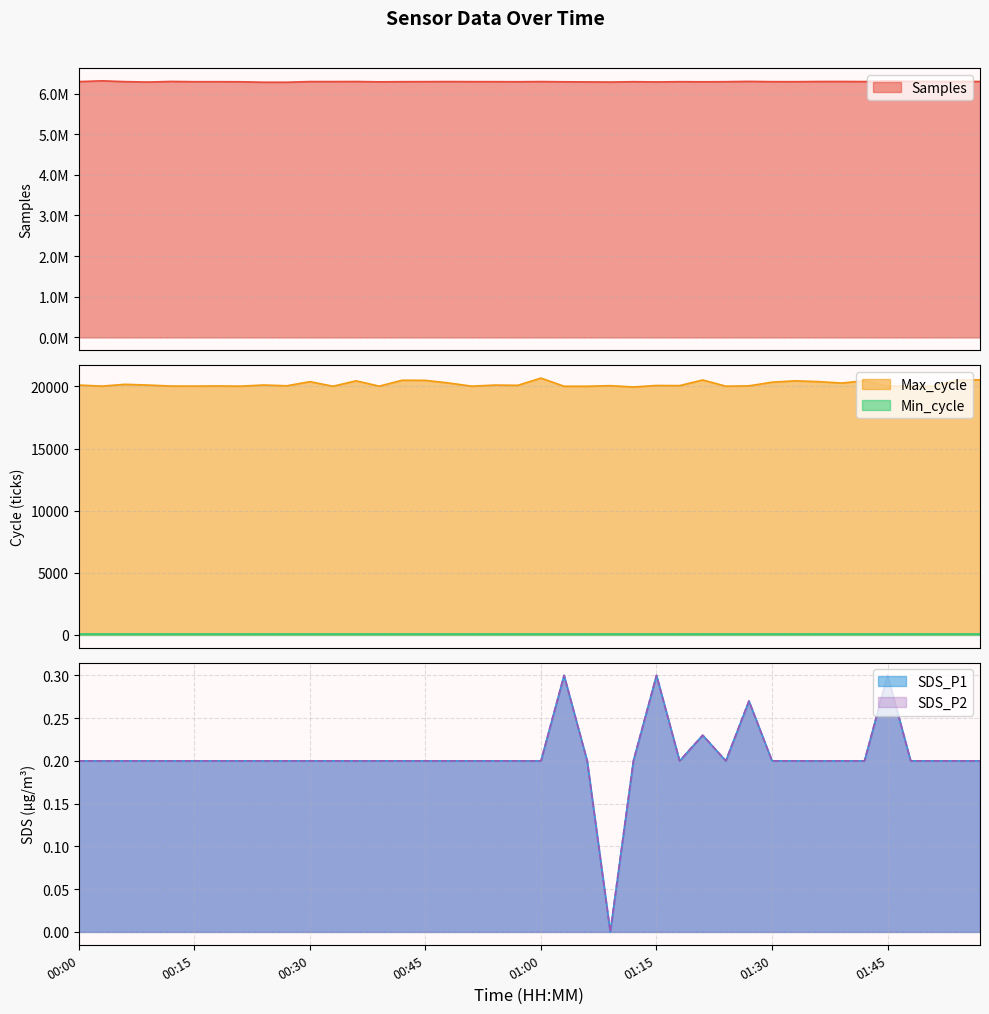

How many data points in Samples are less than 6291695?

20